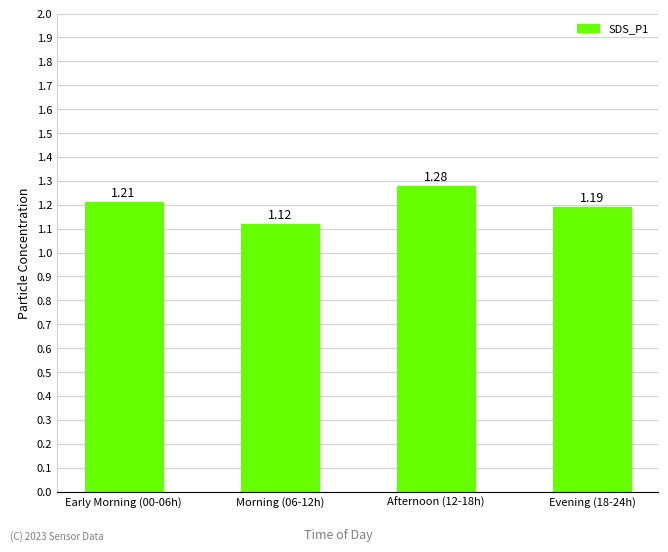

What is the ratio of the value at Morning (06-12h) to the value at Afternoon (12-18h)?

0.9